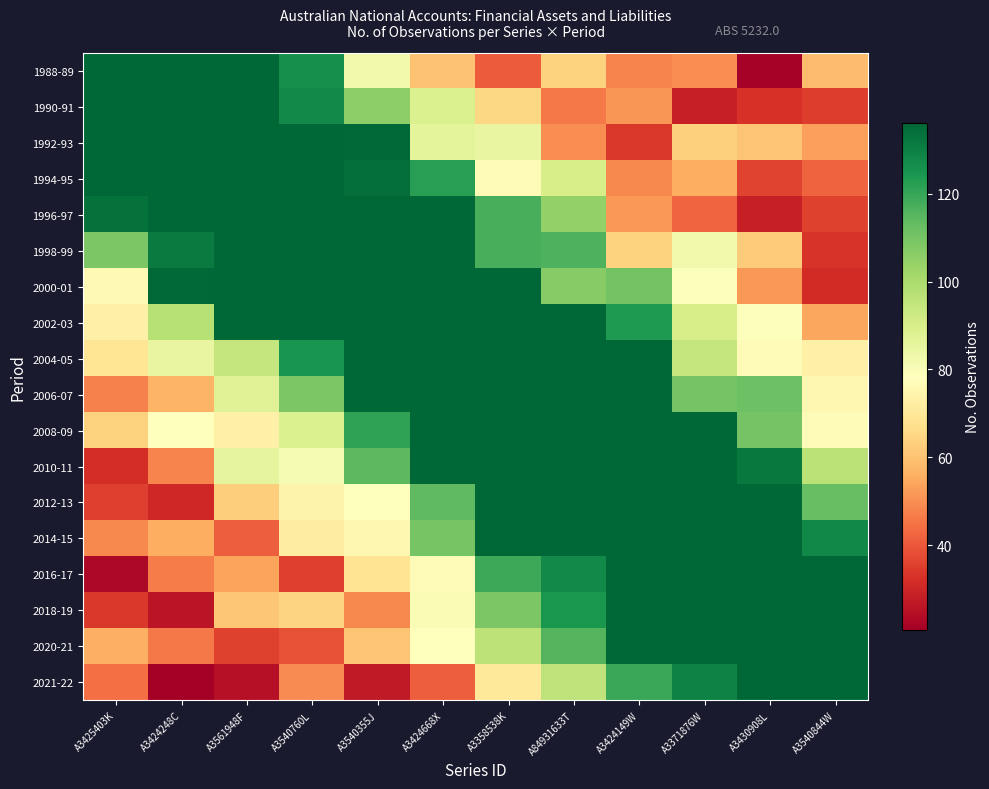

How many distinct data groups are displayed?

18